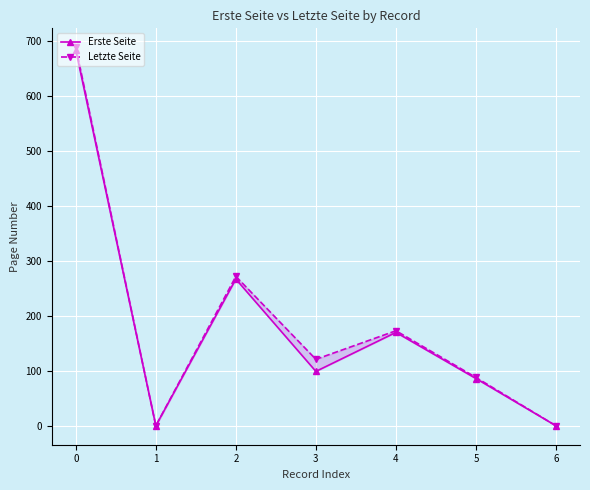

At which label does Erste Seite reach its minimum?

1